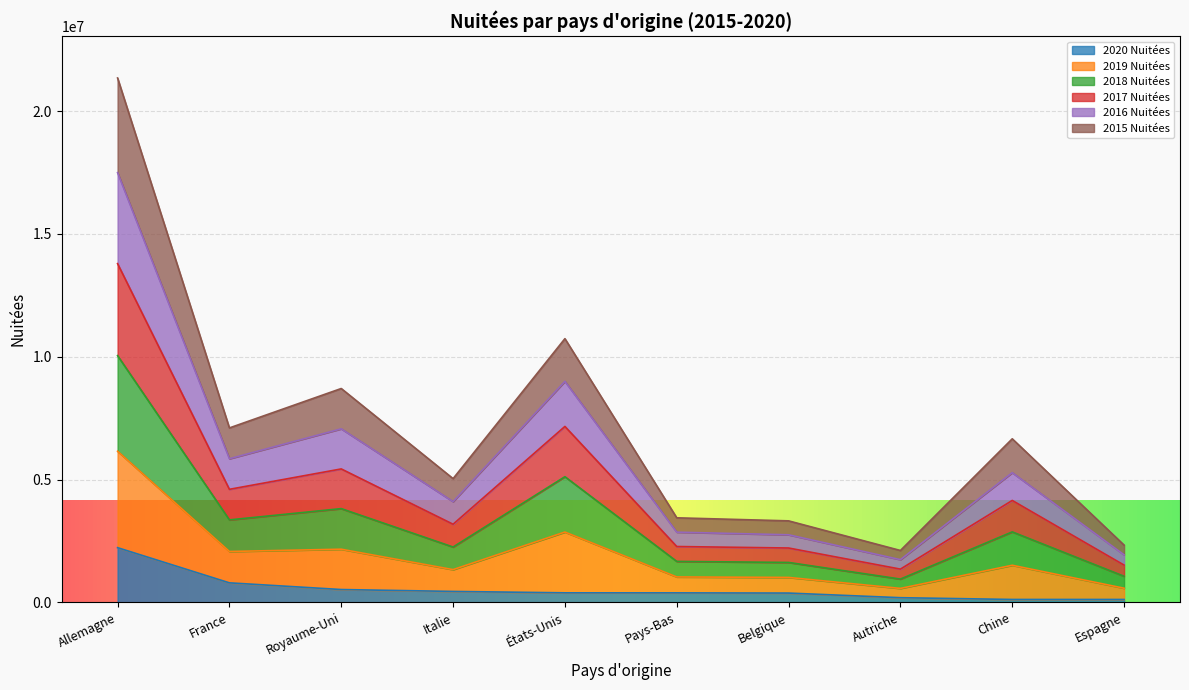

Which category has the lowest value in the 2018 Nuitées series?

Autriche